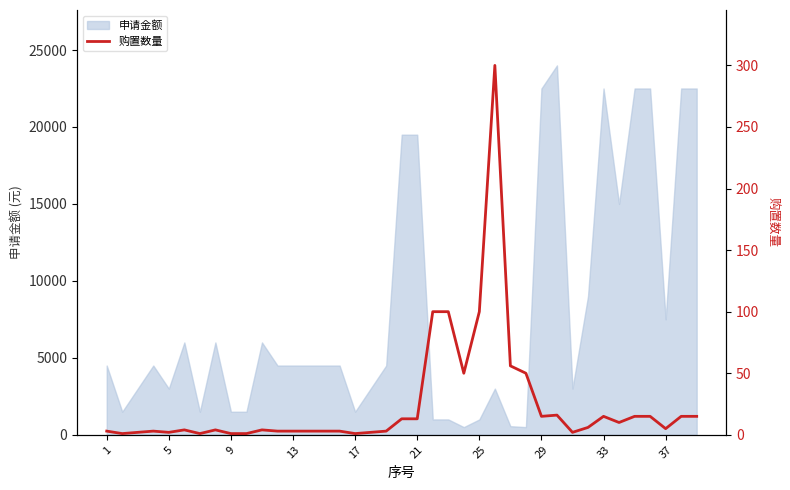

What is the maximum value shown in the chart?

300